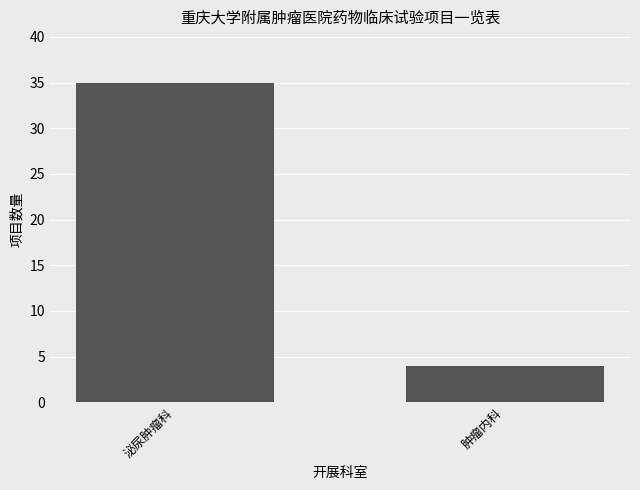

Rank the categories by value from lowest to highest.

肿瘤内科, 泌尿肿瘤科